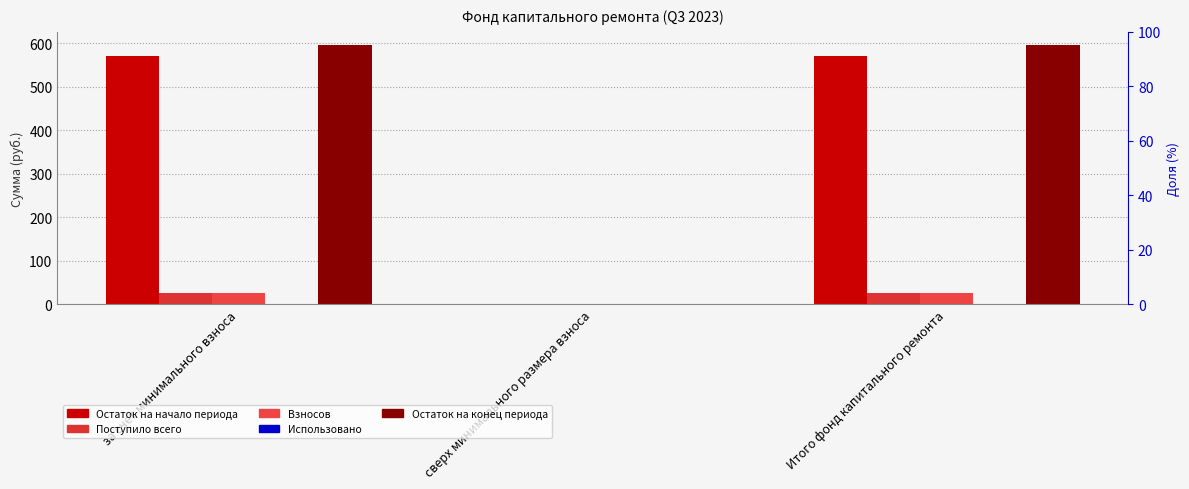

Are the bars horizontal?

No